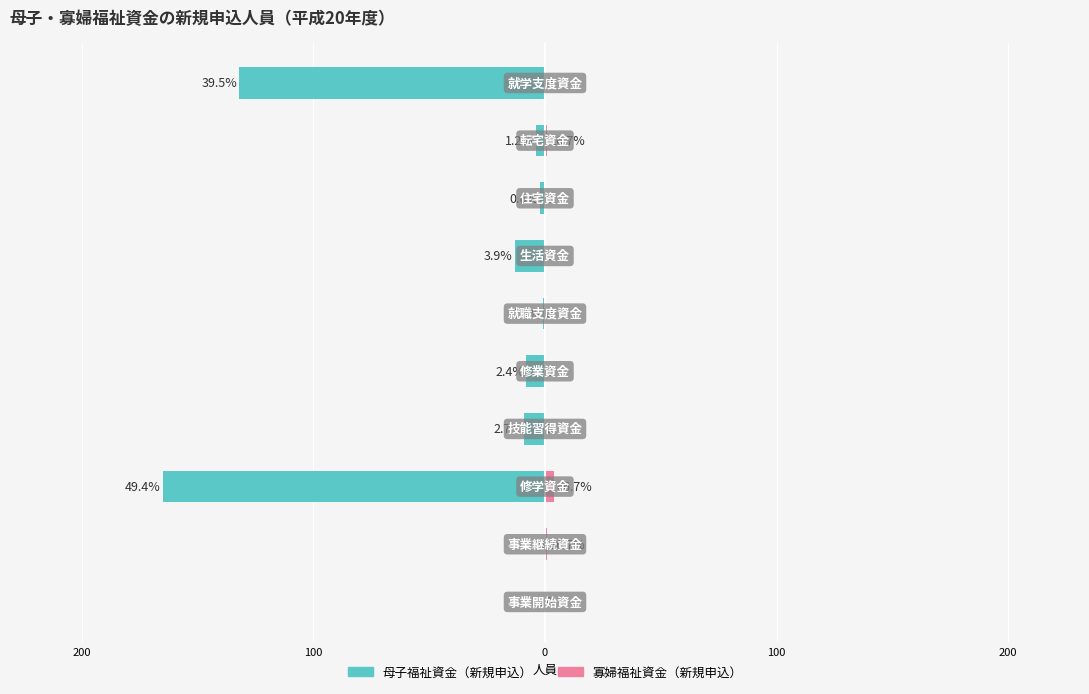

Reading left to right, list all the values displayed in this chart.

母子福祉資金（新規申込）: 0	0	-165	-9	-8	-1	-13	-2	-4	-132
寡婦福祉資金（新規申込）: 0	1	4	0	0	0	0	0	1	0